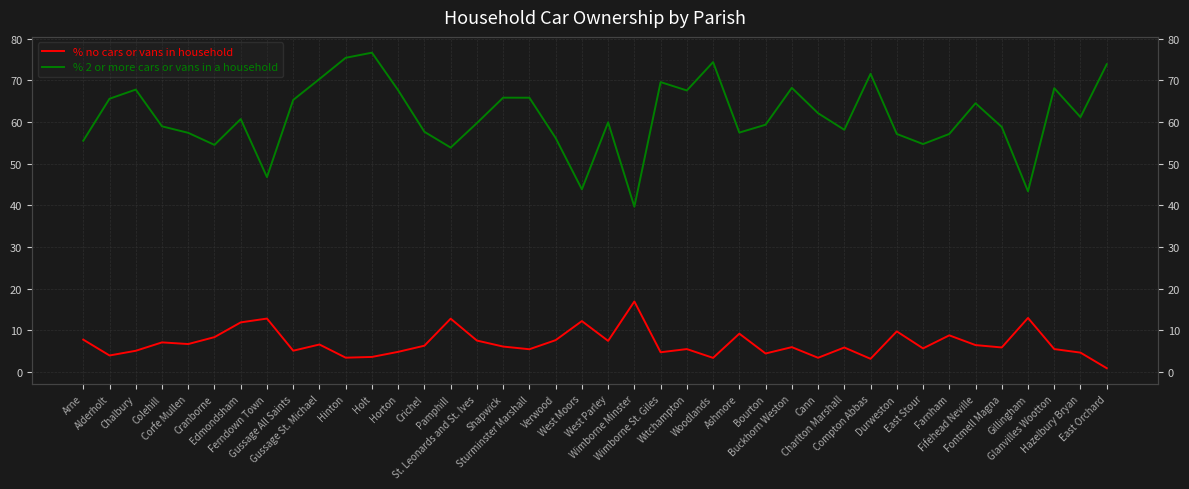

What is the label of the 13th point from the right?

Buckhorn Weston